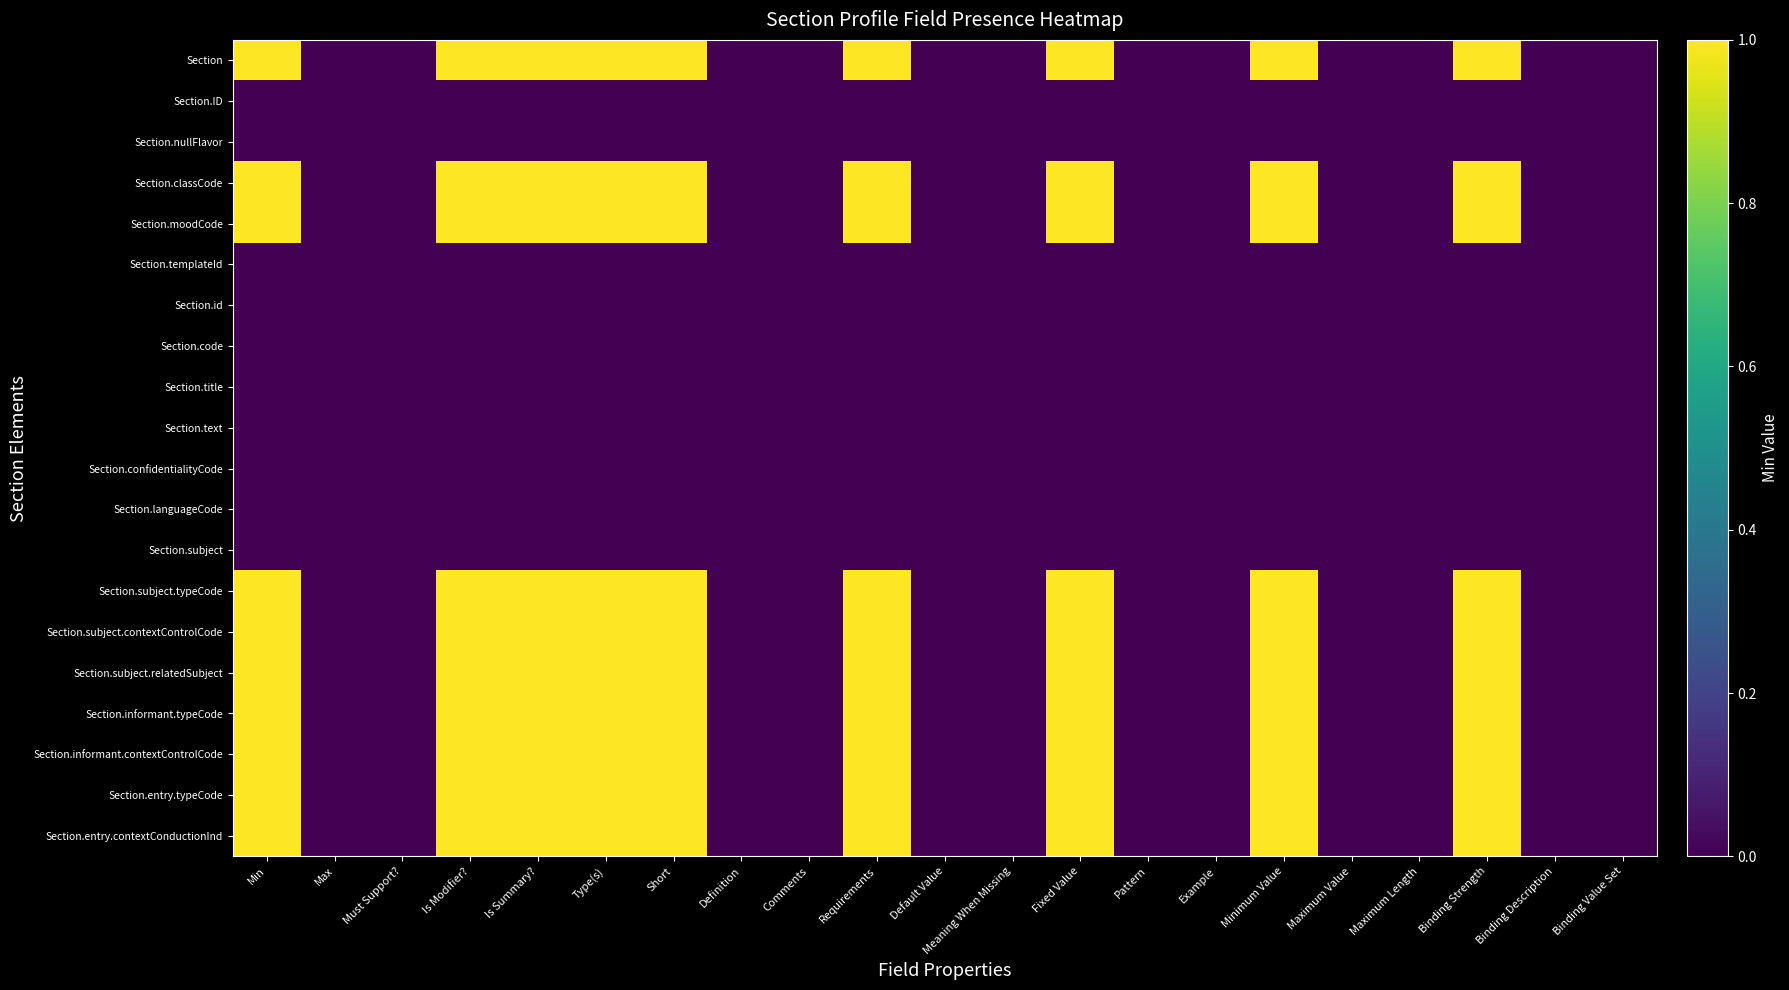

Between Pattern and Minimum Value, which series saw the biggest shift?

Section